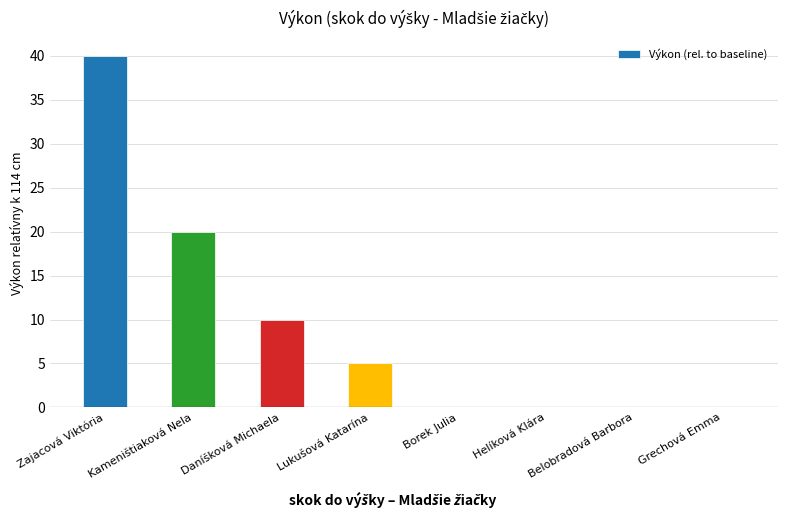

How many distinct data groups are displayed?

1